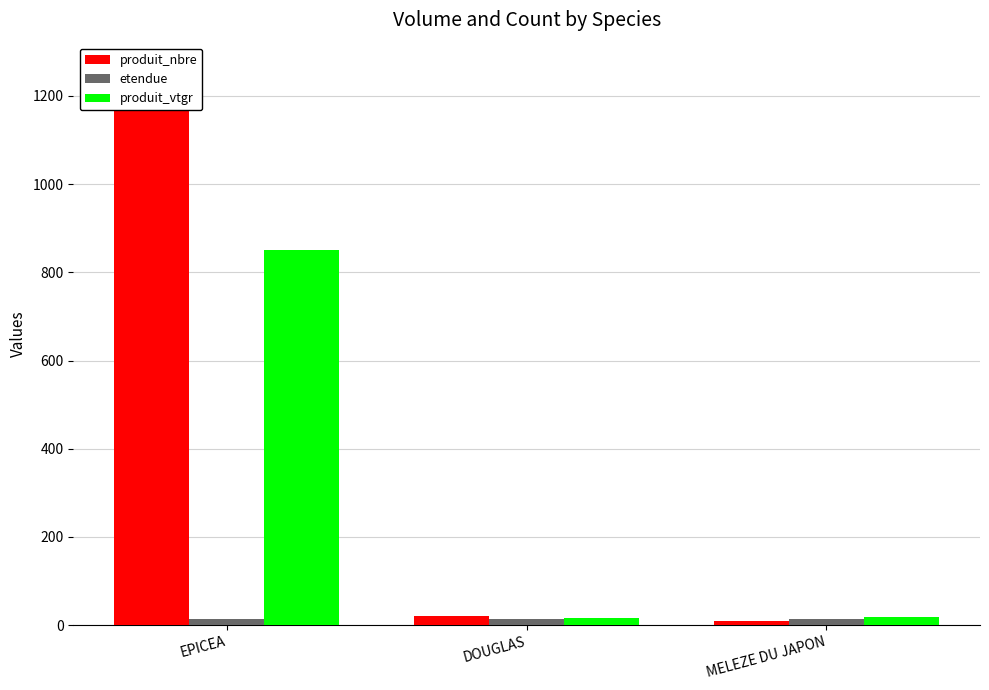

Rank the series at EPICEA from highest to lowest value.

produit_nbre, produit_vtgr, etendue